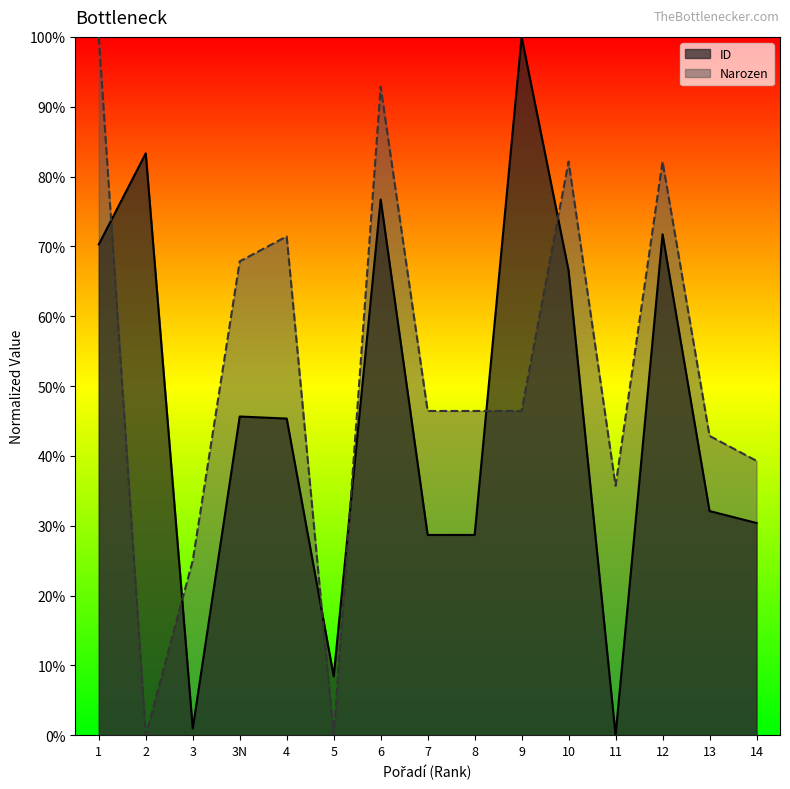

The value of Narozen at 7 is 0.5. True or false?

True